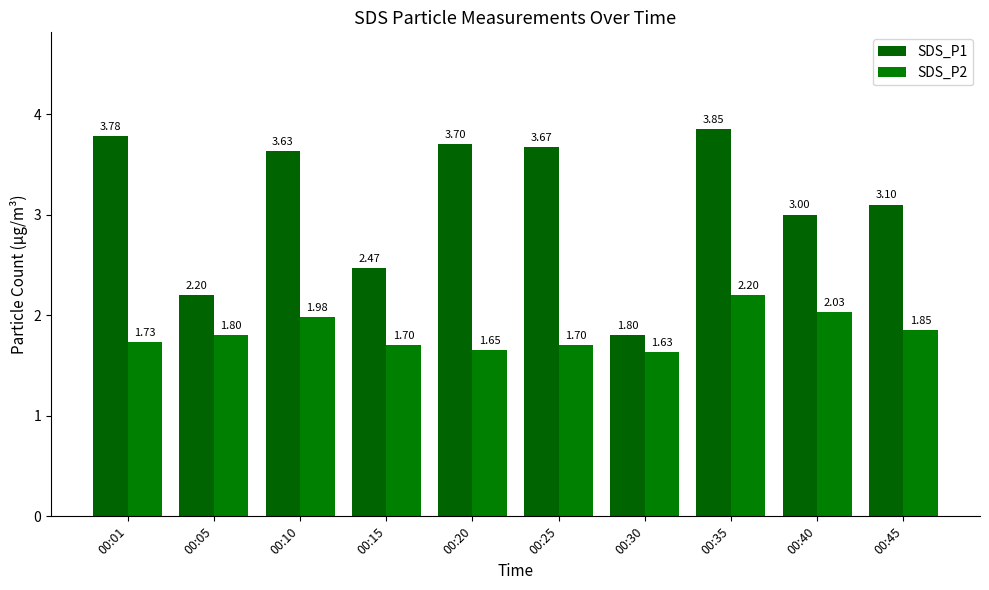

Is it true that SDS_P2 equals 2.9 at 00:10?

False